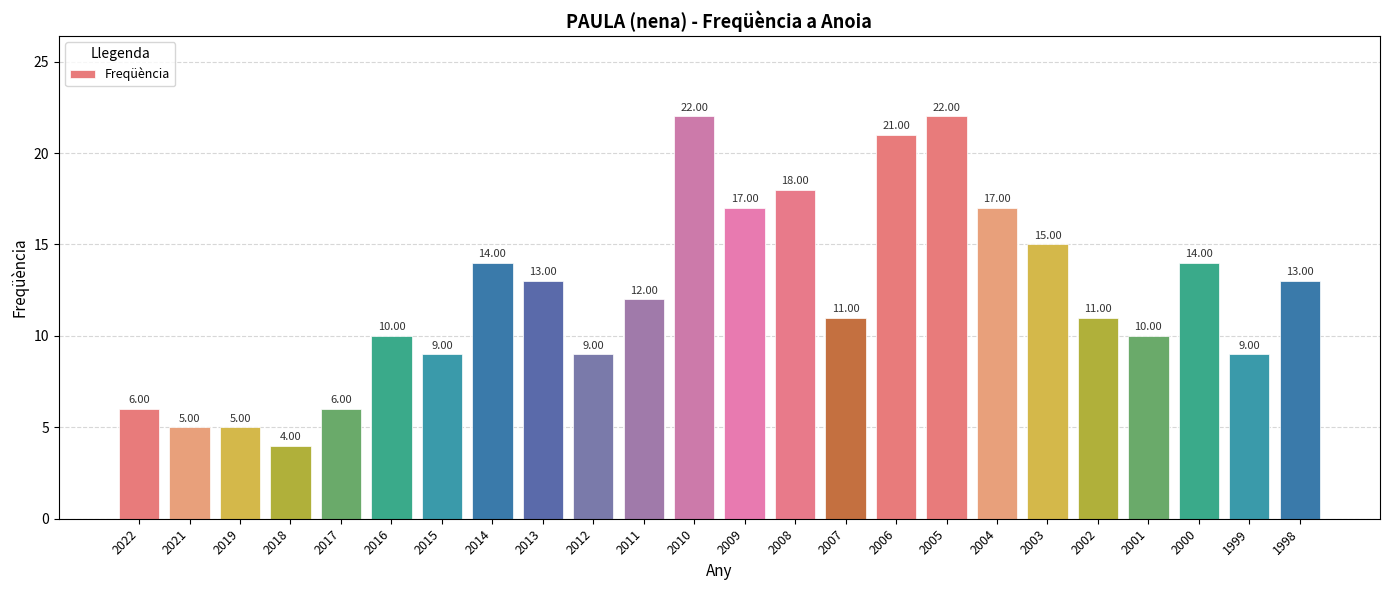

What is the difference between the values at 2002 and 2016?

1